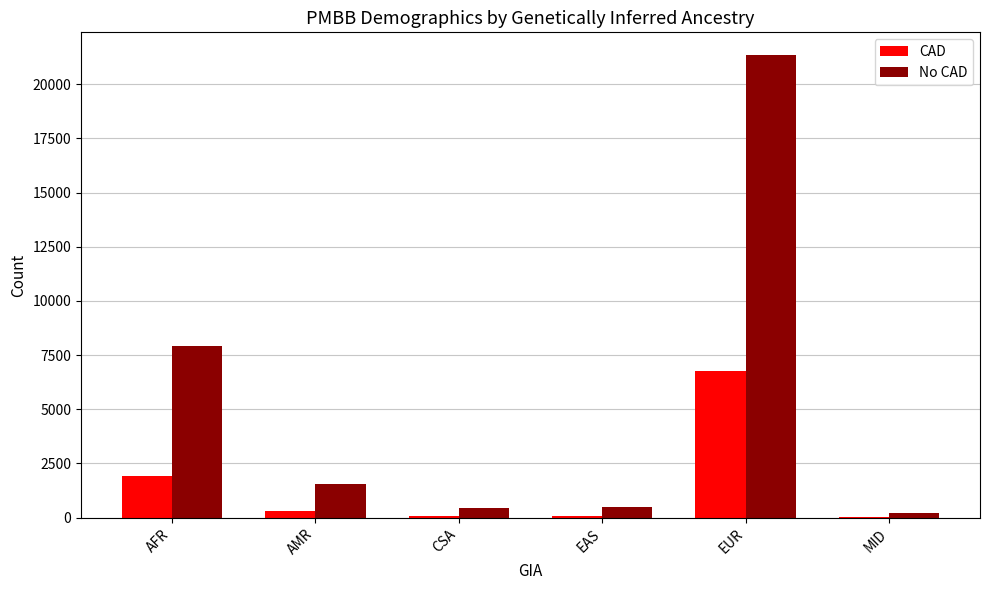

How many groups of bars are there?

6